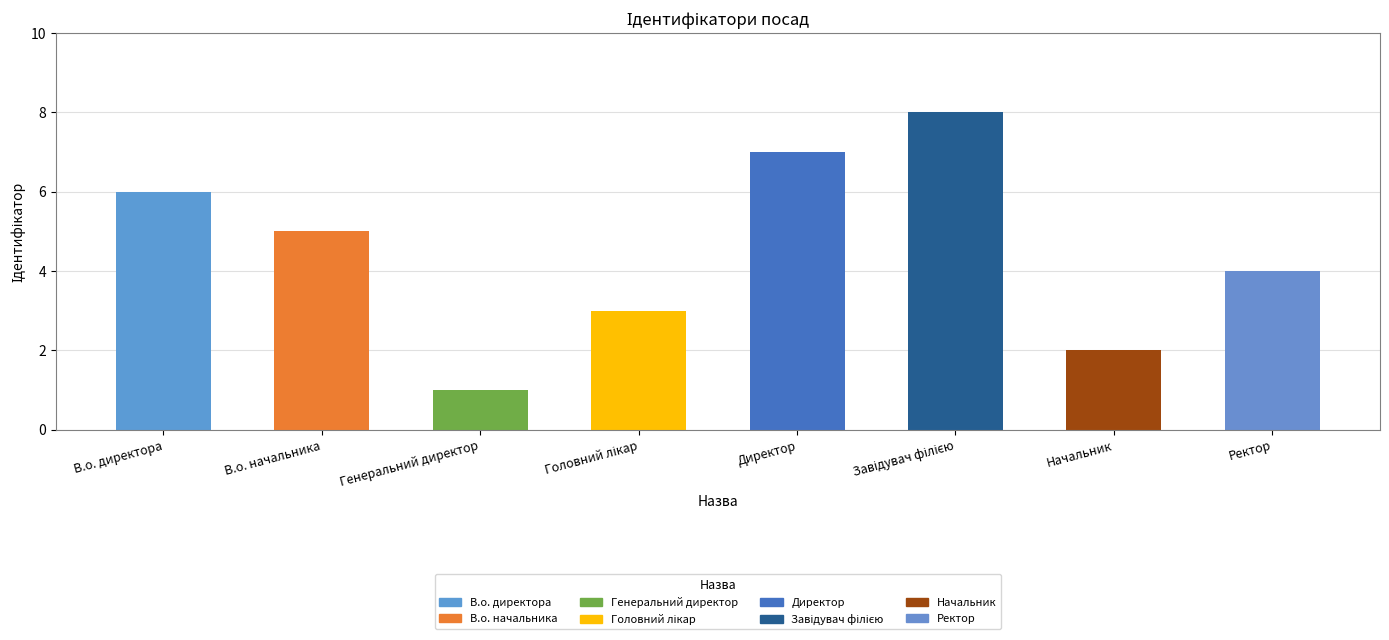

How many bars are there in total?

8